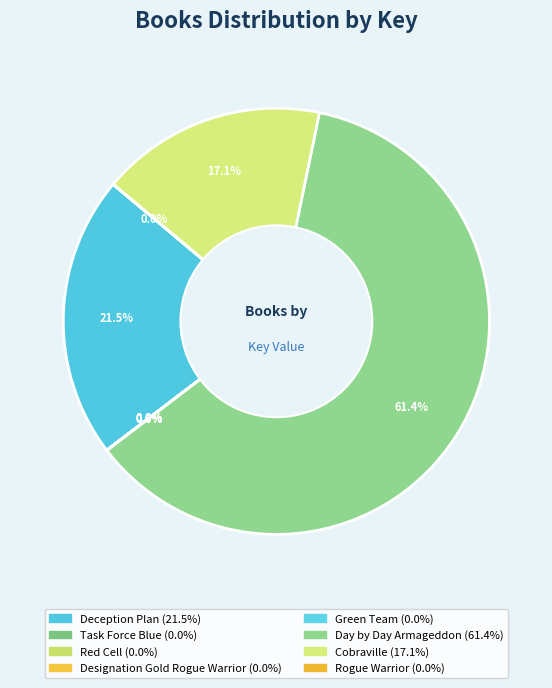

What is the smallest slice in the pie chart?

Rogue Warrior